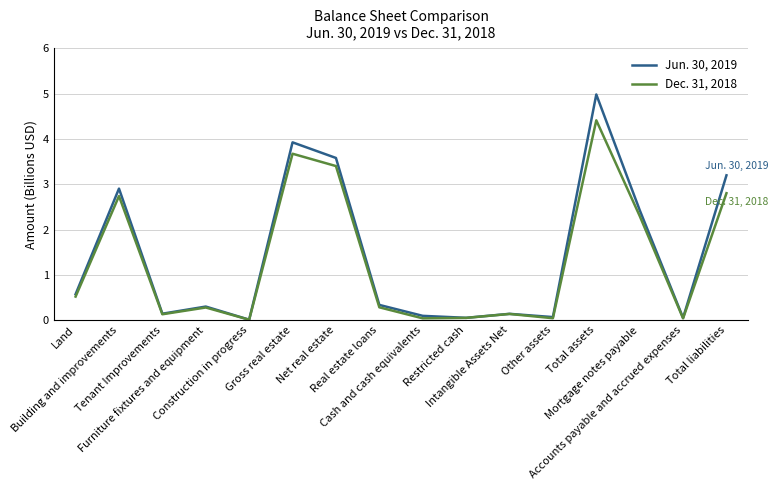

What is the maximum value shown in the chart?

5.0